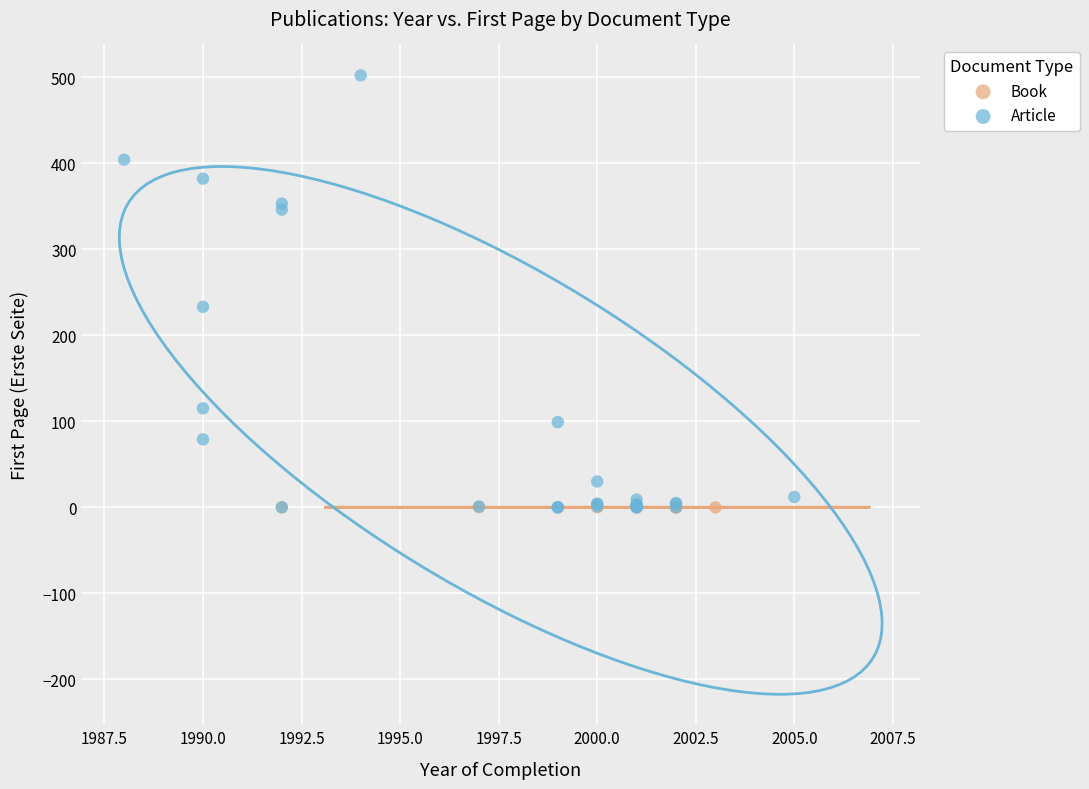

Which series contains the highest Y value?

Article